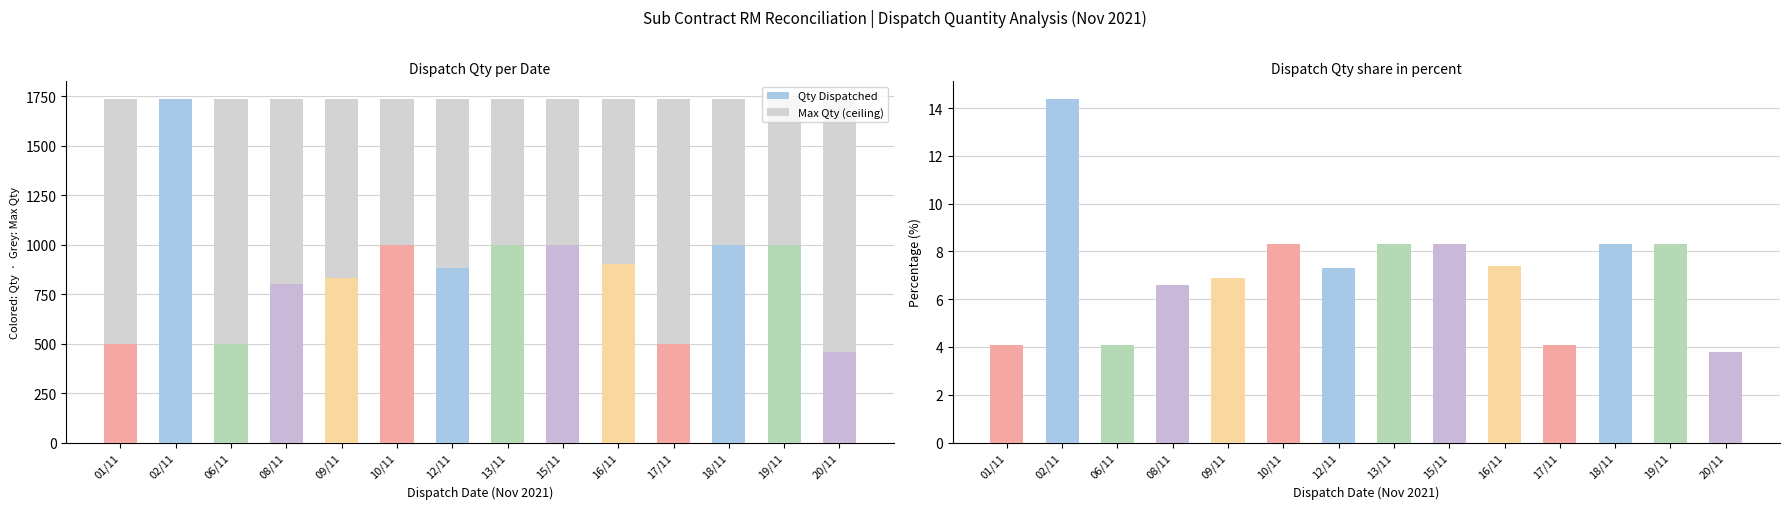

What is the maximum value shown in the chart?

1738